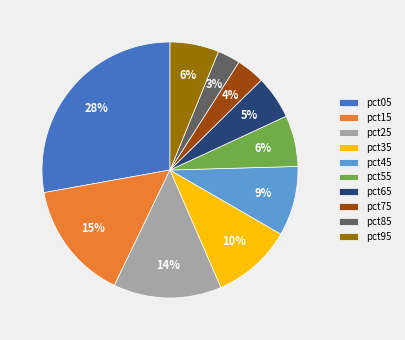

What percentage is the pct45 slice, to the nearest percent?

9%